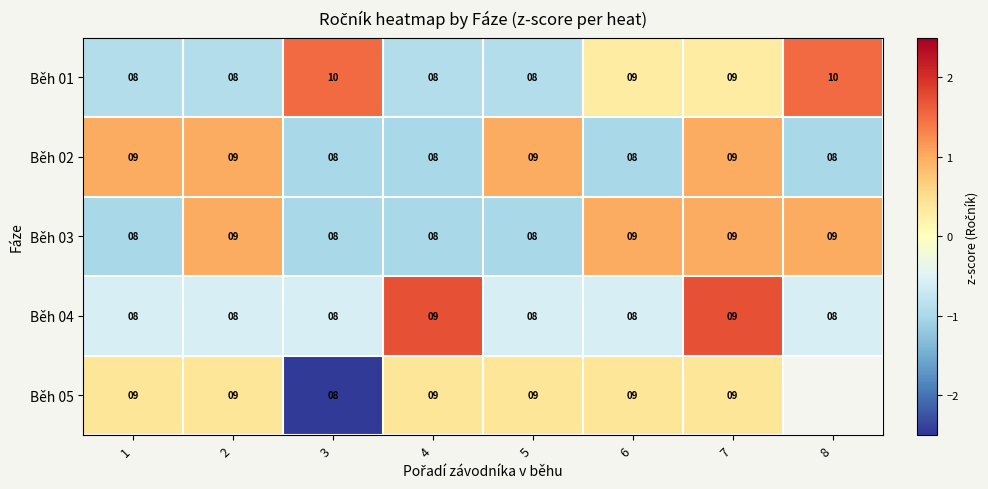

Is the value of Běh 01 at 7 greater than the value of Běh 04 at 6?

Yes